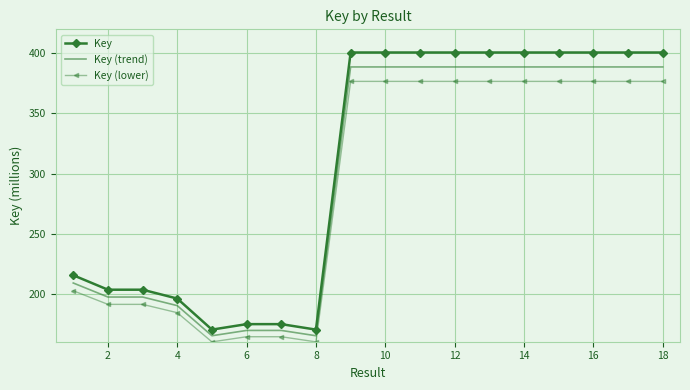

What is the maximum value shown in the chart?

400.7